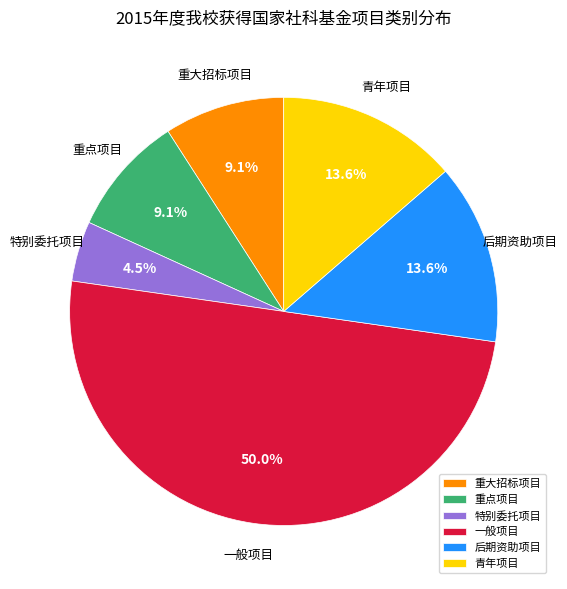

What percentage is NOT represented by 重大招标项目?

90.9%